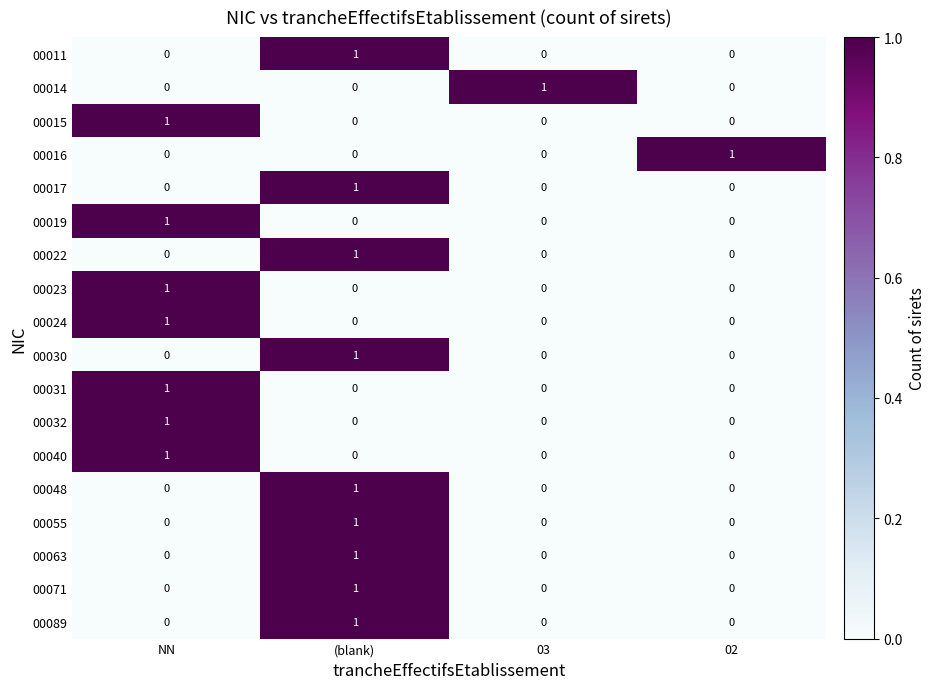

Count the number of categories in the chart.

4